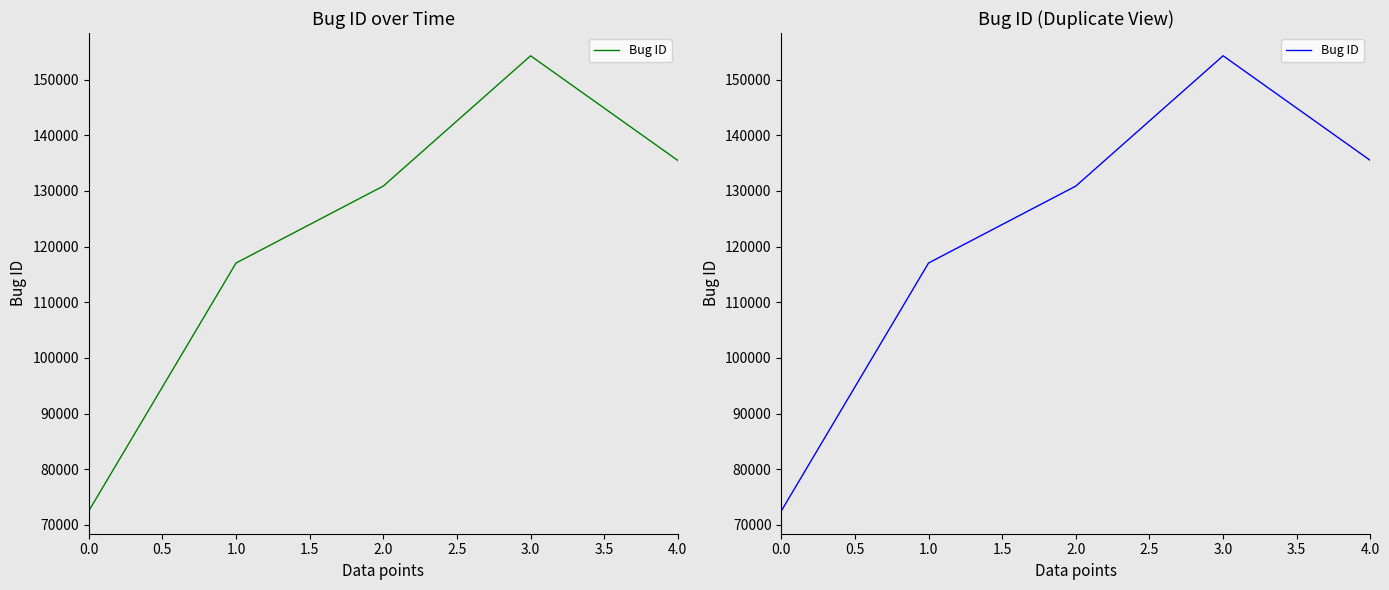

True or false: the data shows 72515 at 0.0.

True